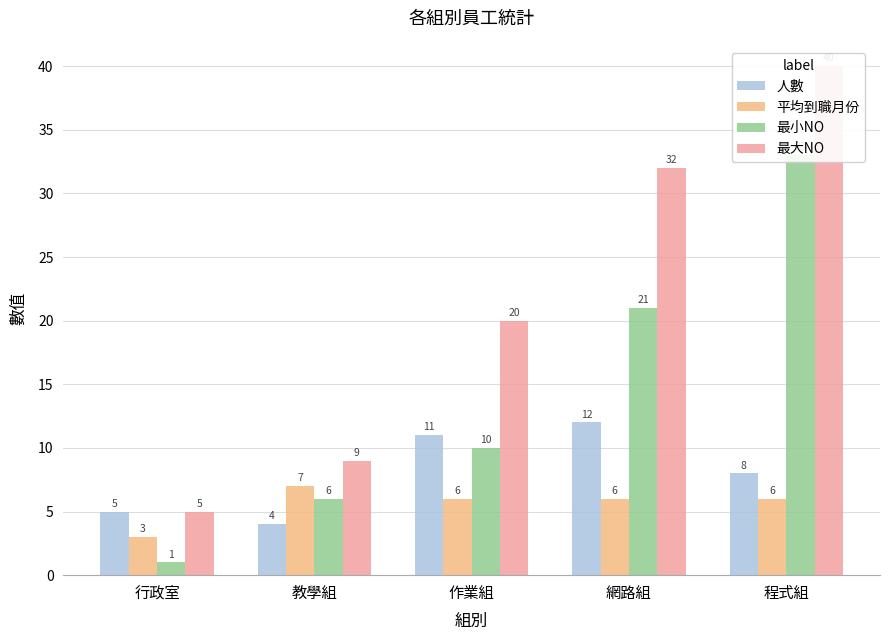

What is the maximum value for 最大NO?

40